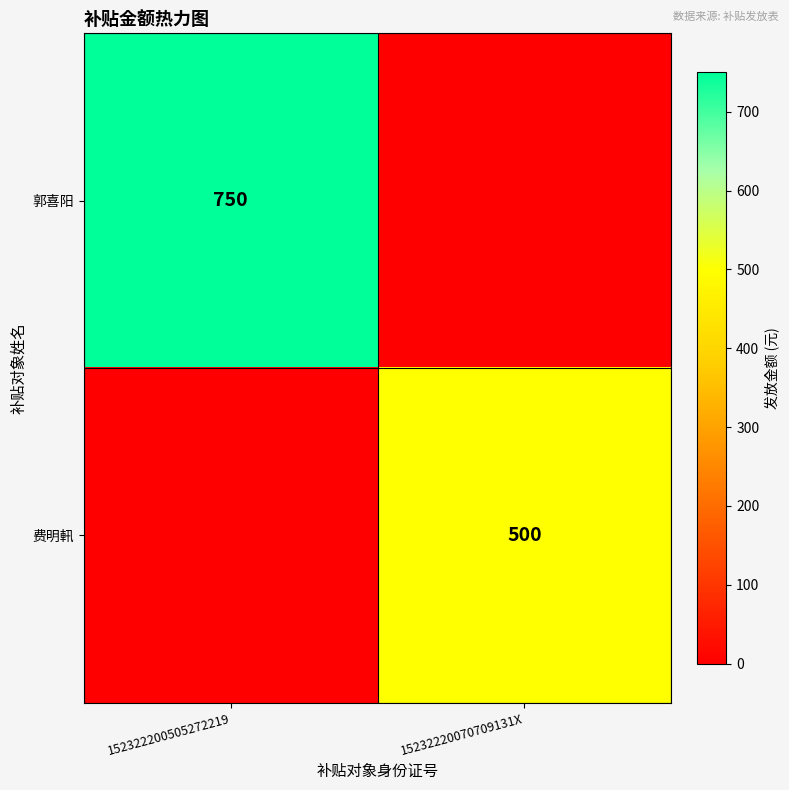

Is it true that 费明軐 equals 500 at 15232220070709131X?

True